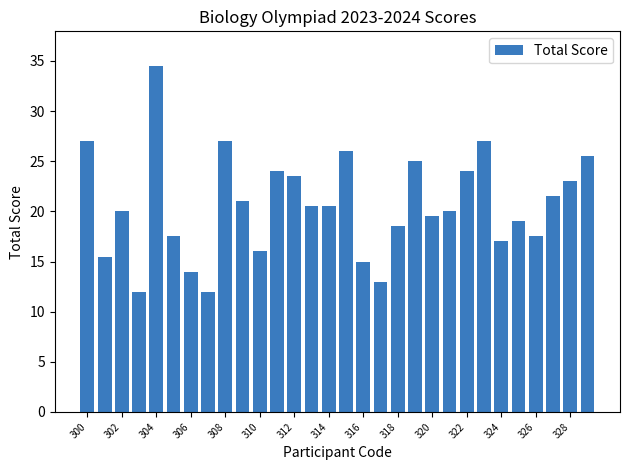

Reading right to left, transcribe all the data shown in this chart.

25.5	23.0	21.5	17.5	19.0	17.0	27.0	24.0	20.0	19.5	25.0	18.5	13.0	15.0	26.0	20.5	20.5	23.5	24.0	16.0	21.0	27.0	12.0	14.0	17.5	34.5	12.0	20.0	15.5	27.0